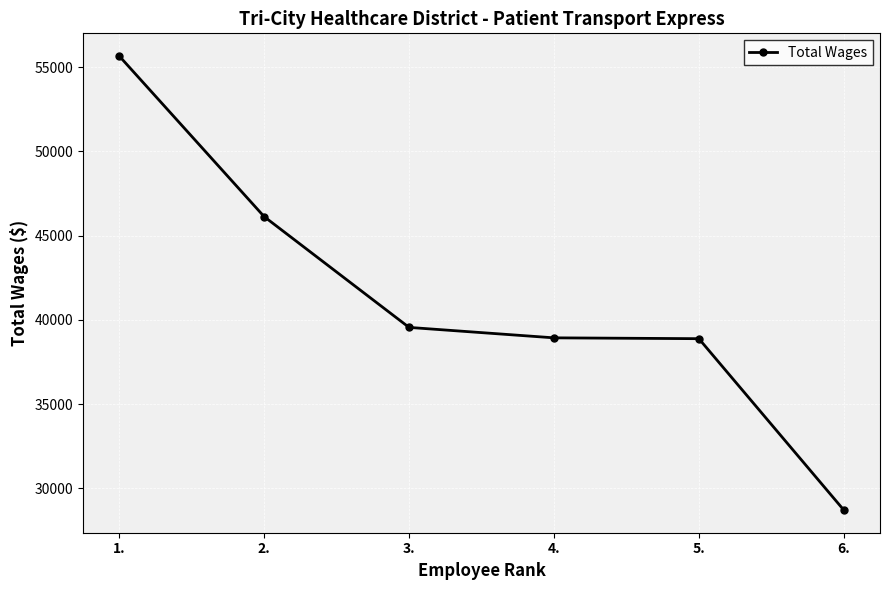

How many values are below 39554?

3